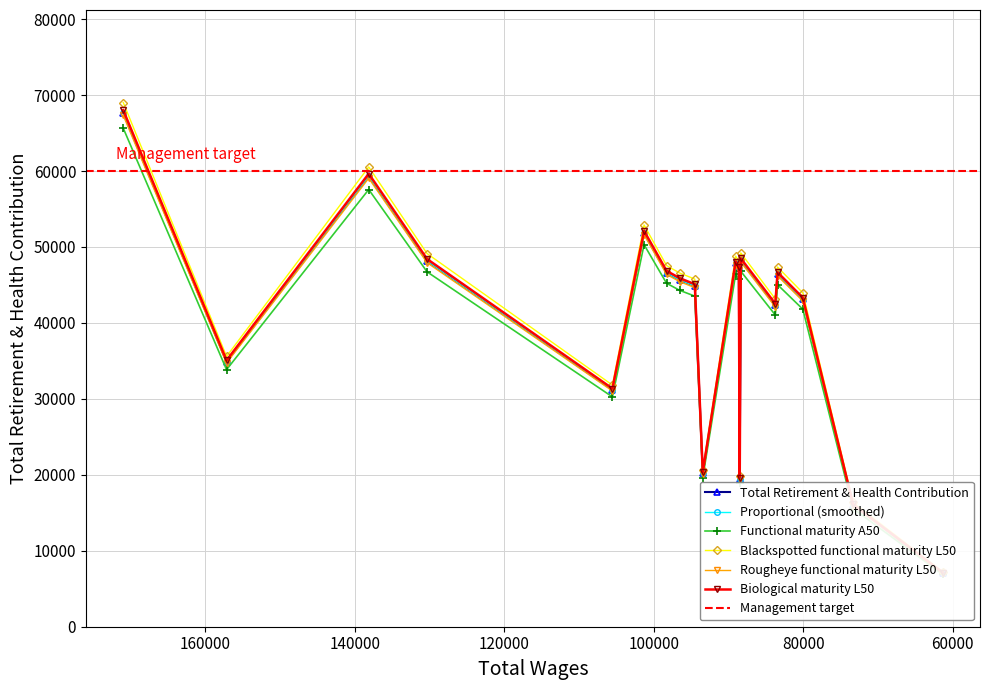

What value does the data have at 157181?

35066.5